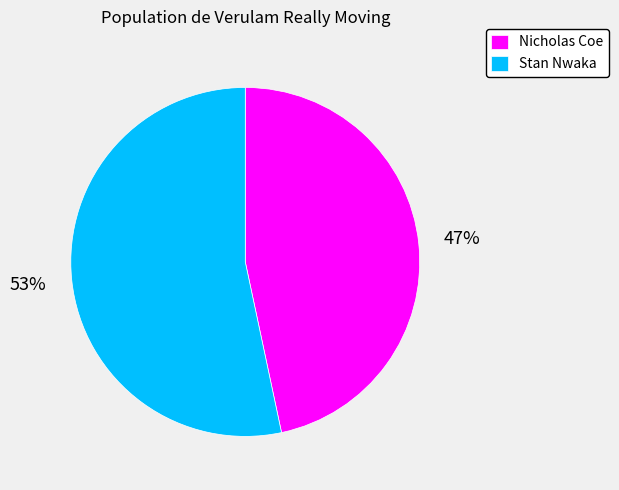

What is the largest slice in the pie chart?

Stan Nwaka